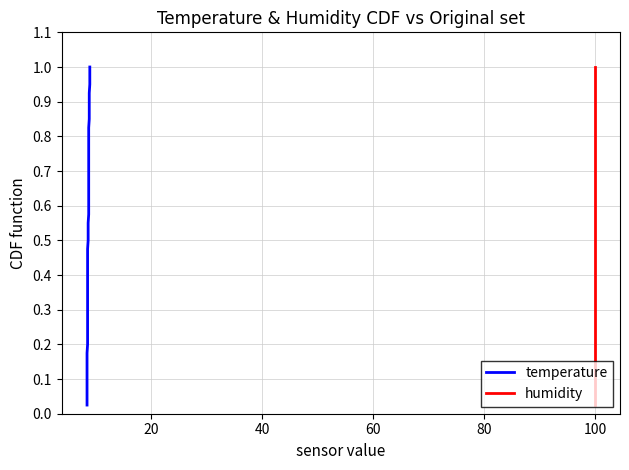

Which series has the widest spread of values?

temperature